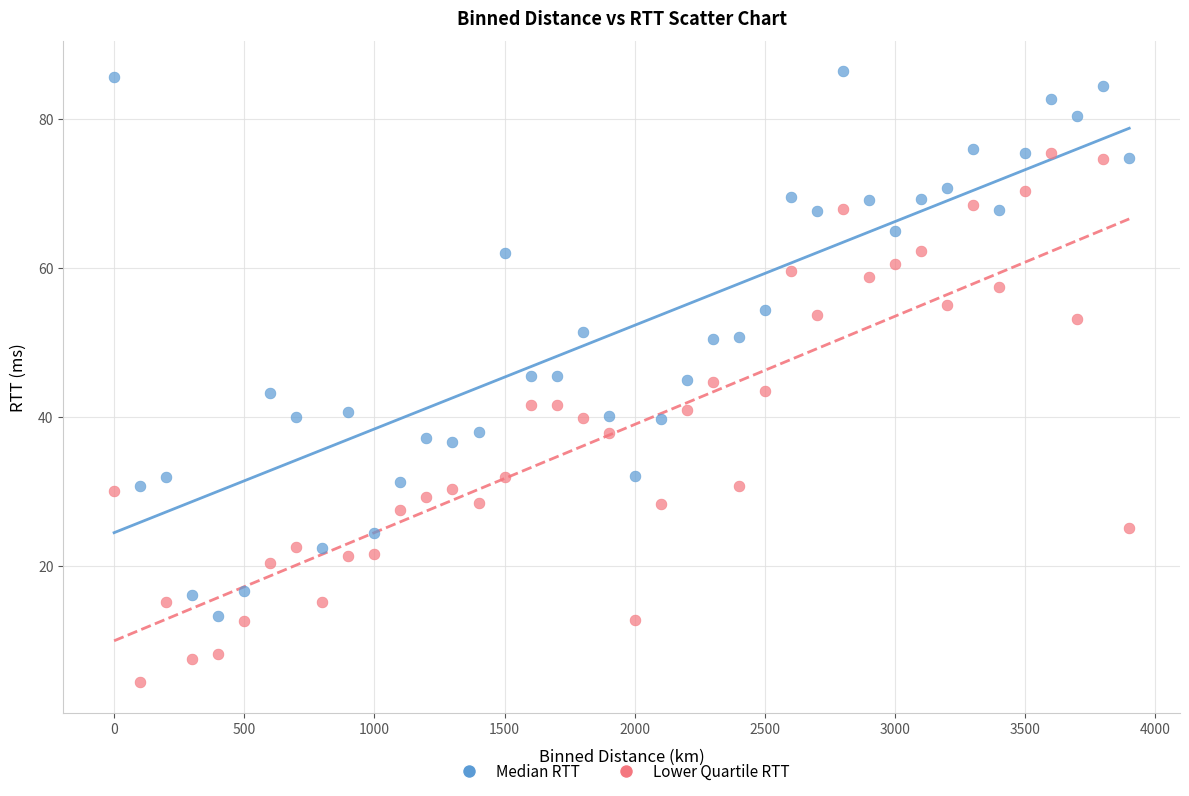

Across all data points, what is the range of Y values (max minus min)?

82.0